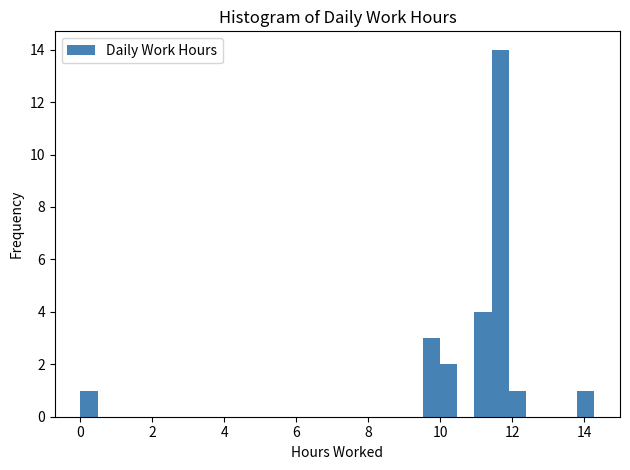

Around what value on the x-axis is the tallest bar? Give the approximate position of its centre, as read against the axis.

11.6